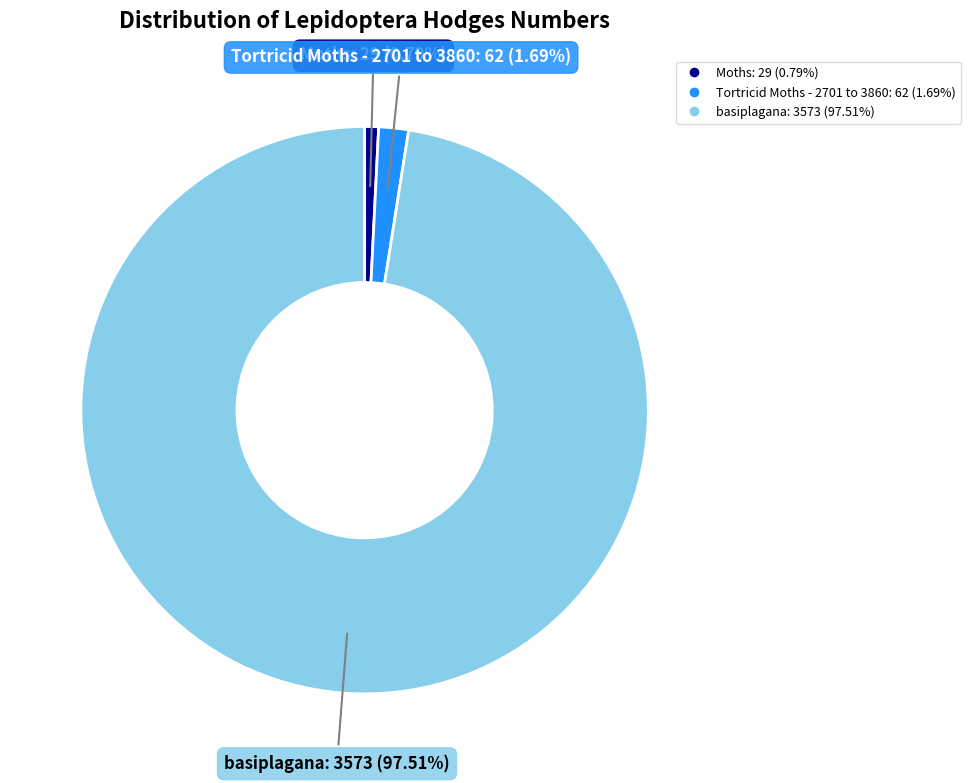

Rank the categories by value from highest to lowest.

basiplagana, Tortricid Moths - 2701 to 3860, Moths